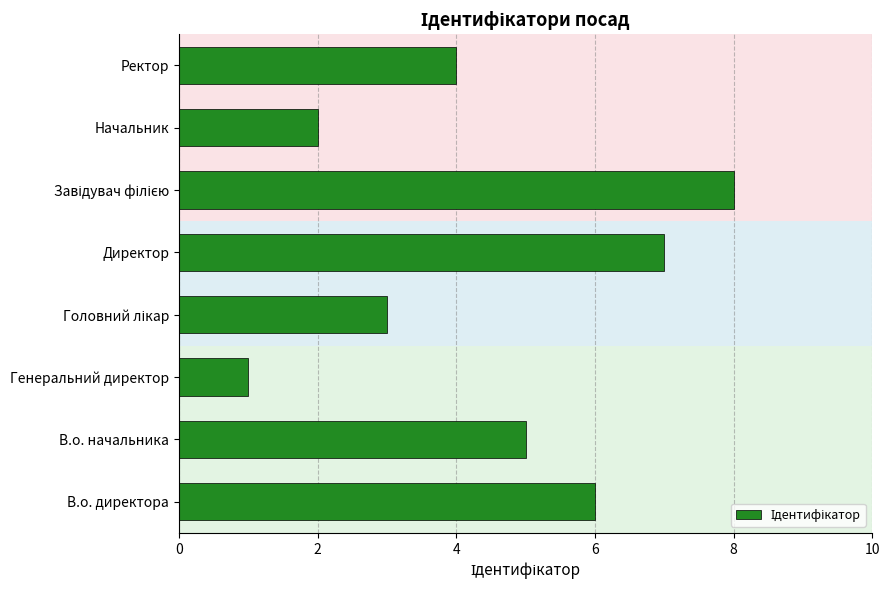

Reading bottom to top, extract all data points from this chart.

6	5	1	3	7	8	2	4